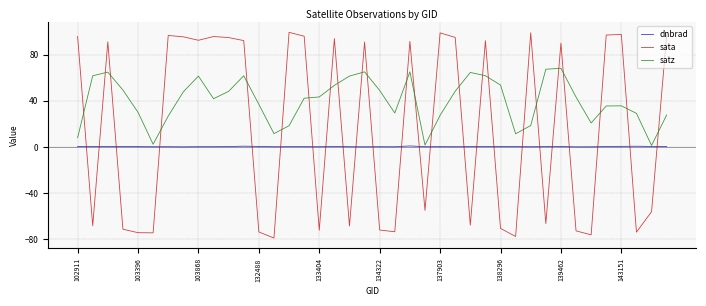

True or false: sata and dnbrad cross at least once.

True